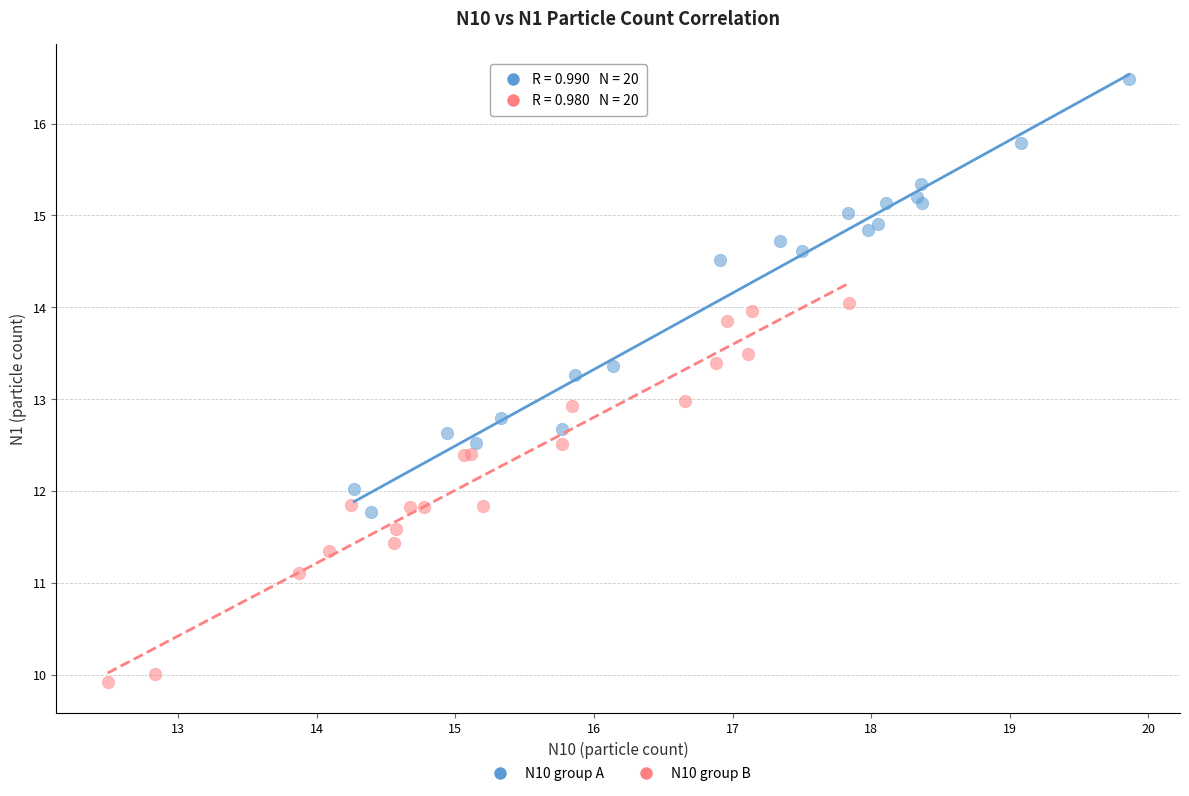

Which series reaches the maximum Y coordinate?

N10 group A